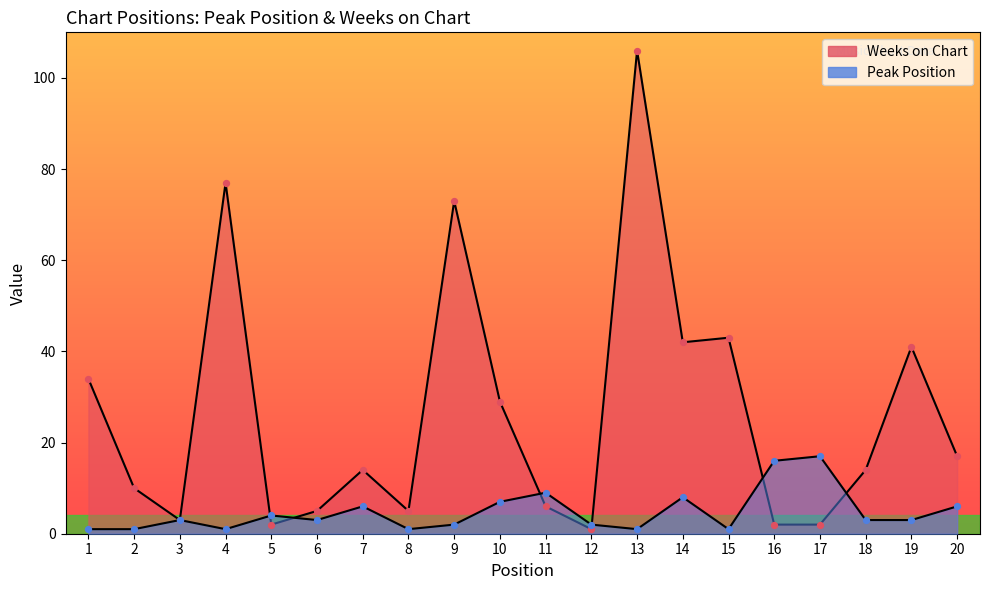

Is the value of Weeks on Chart at 10 greater than the value of Peak Position at 18?

Yes